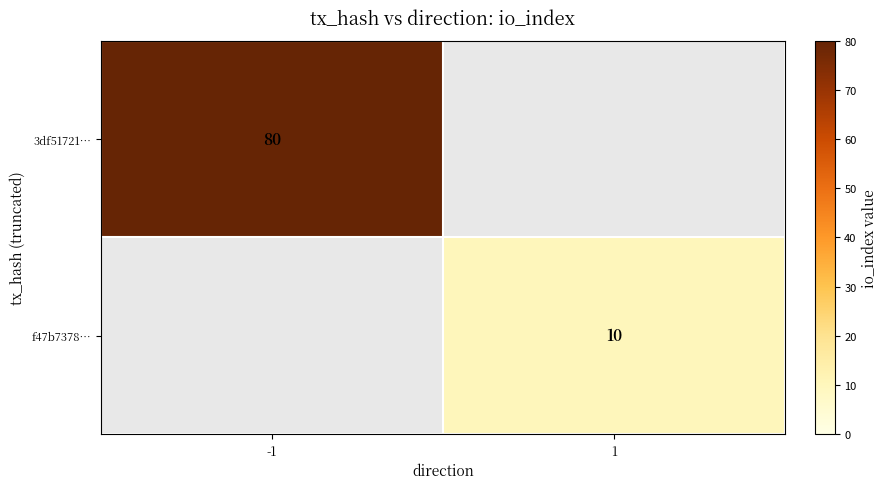

Is it true that f47b7378… equals 10 at 1?

True